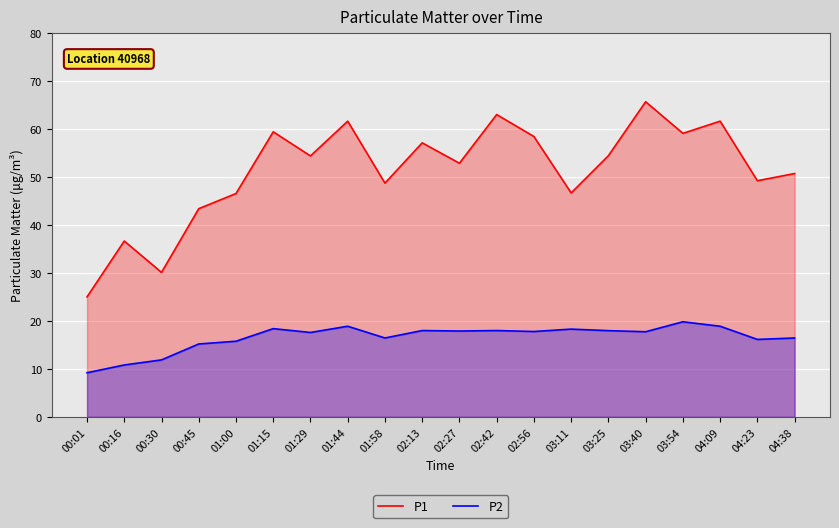

What is the total value across all series at 00:45?

58.6